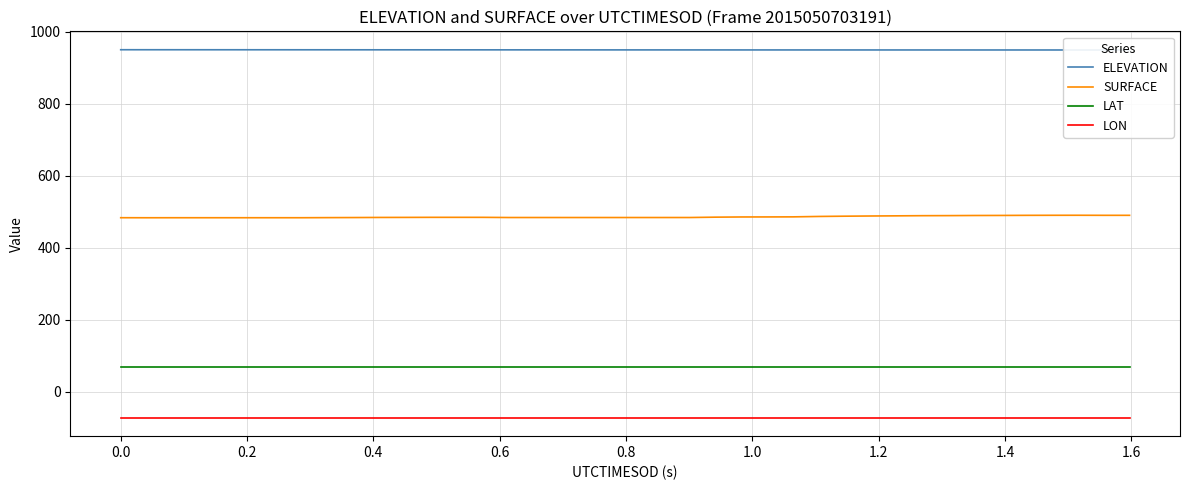

What are all the series names shown in the legend?

ELEVATION, SURFACE, LAT, LON